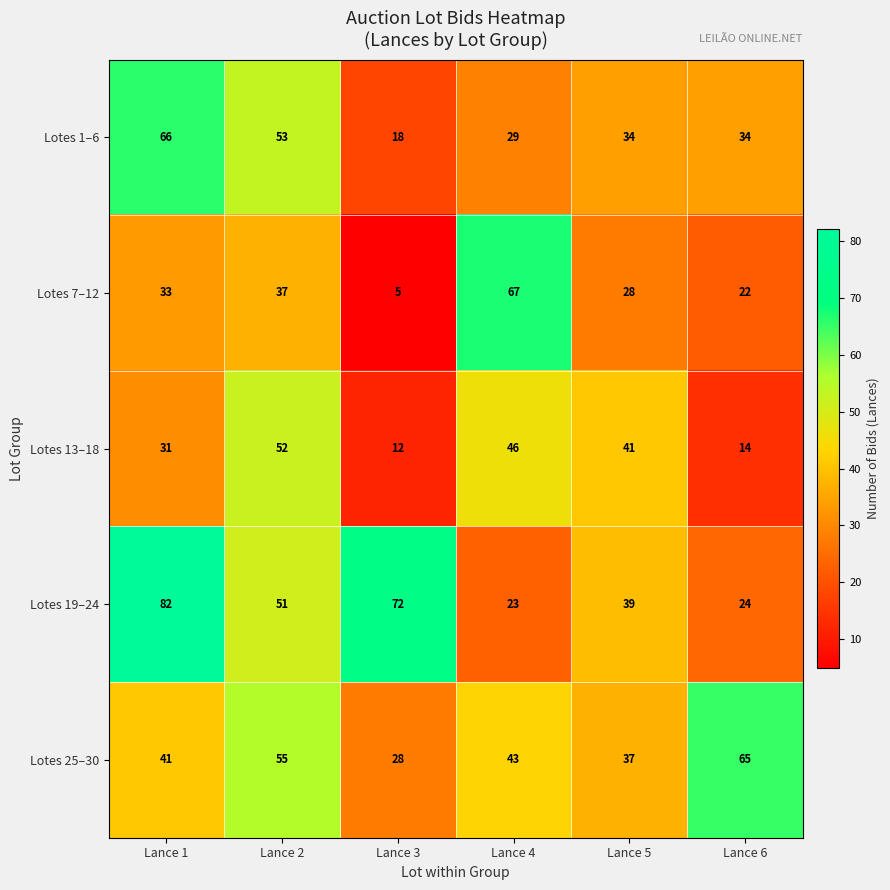

At which label does Lotes 19–24 first exceed 51?

Lance 1